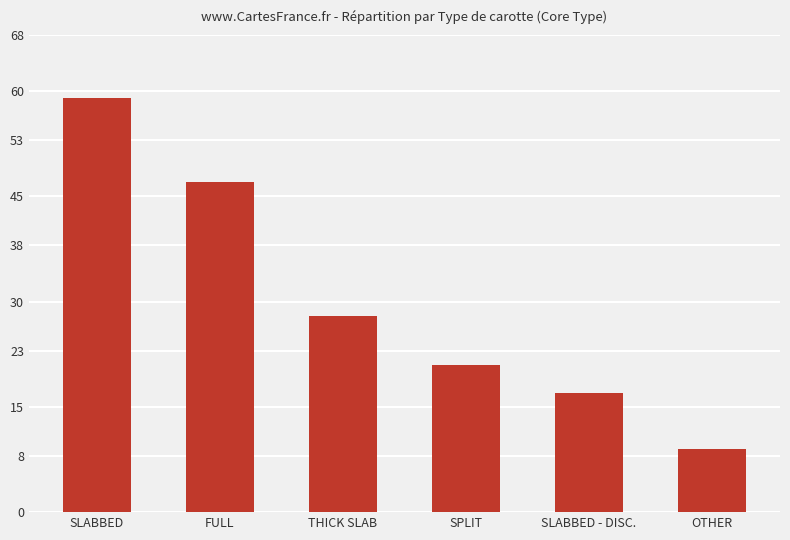

At which category does the chart reach its minimum across all series?

OTHER